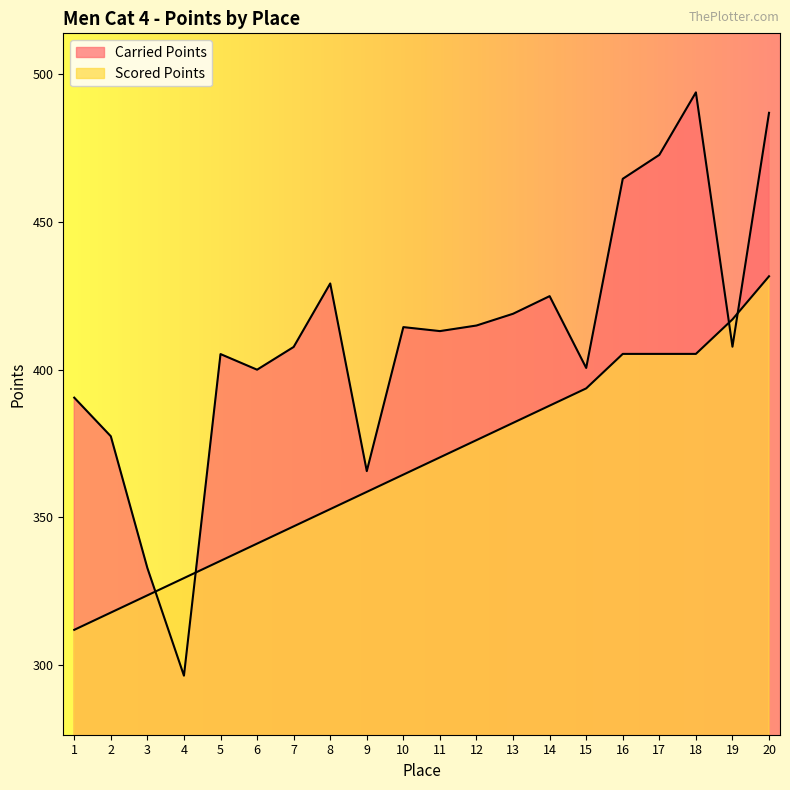

What are all the series names shown in the legend?

Carried Points, Scored Points